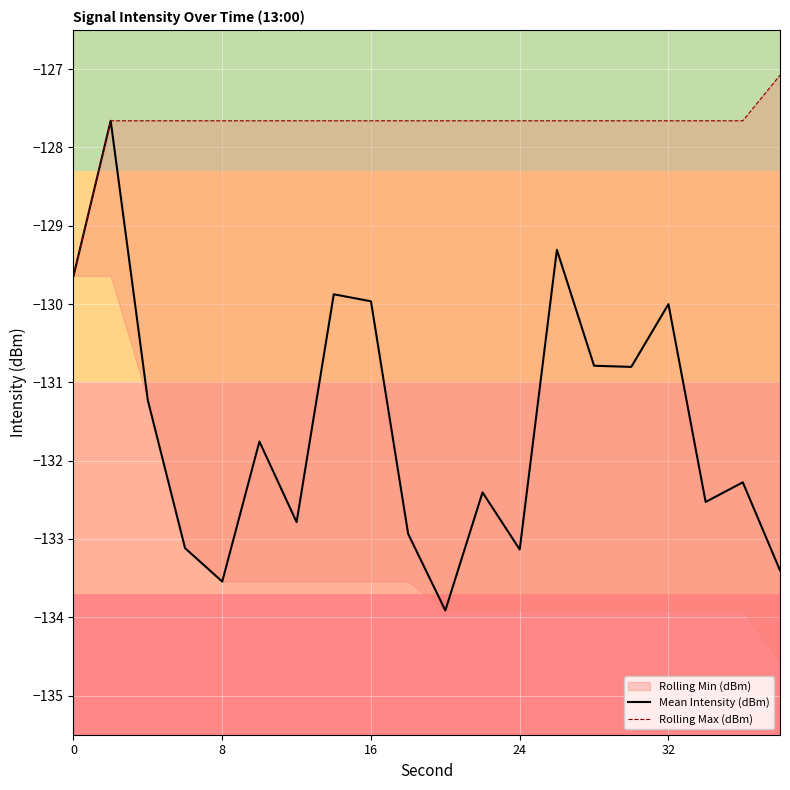

The Mean Intensity (dBm) series shows -92.0 at 8. True or false?

False